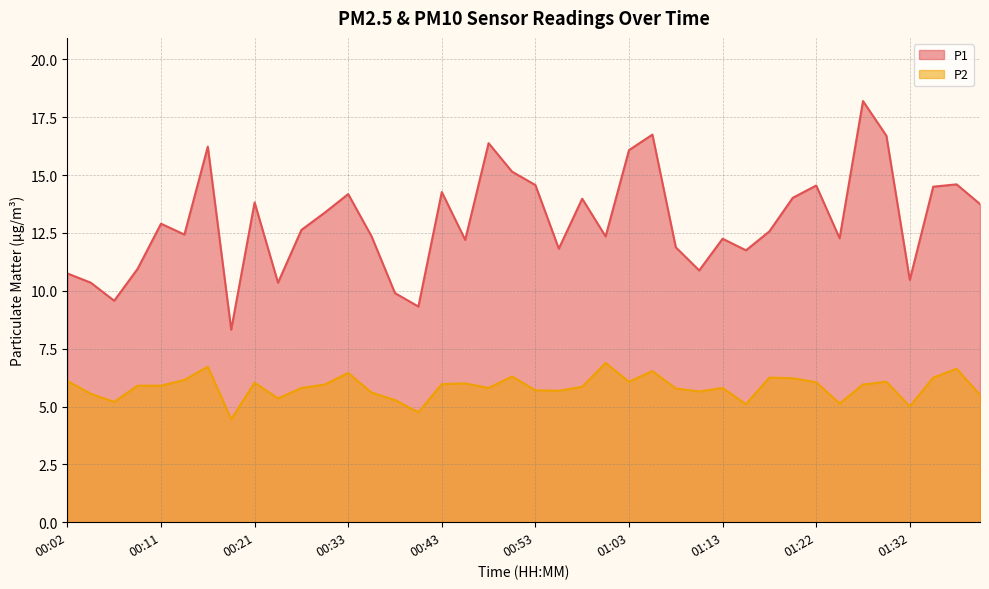

Count the number of categories in the chart.

40